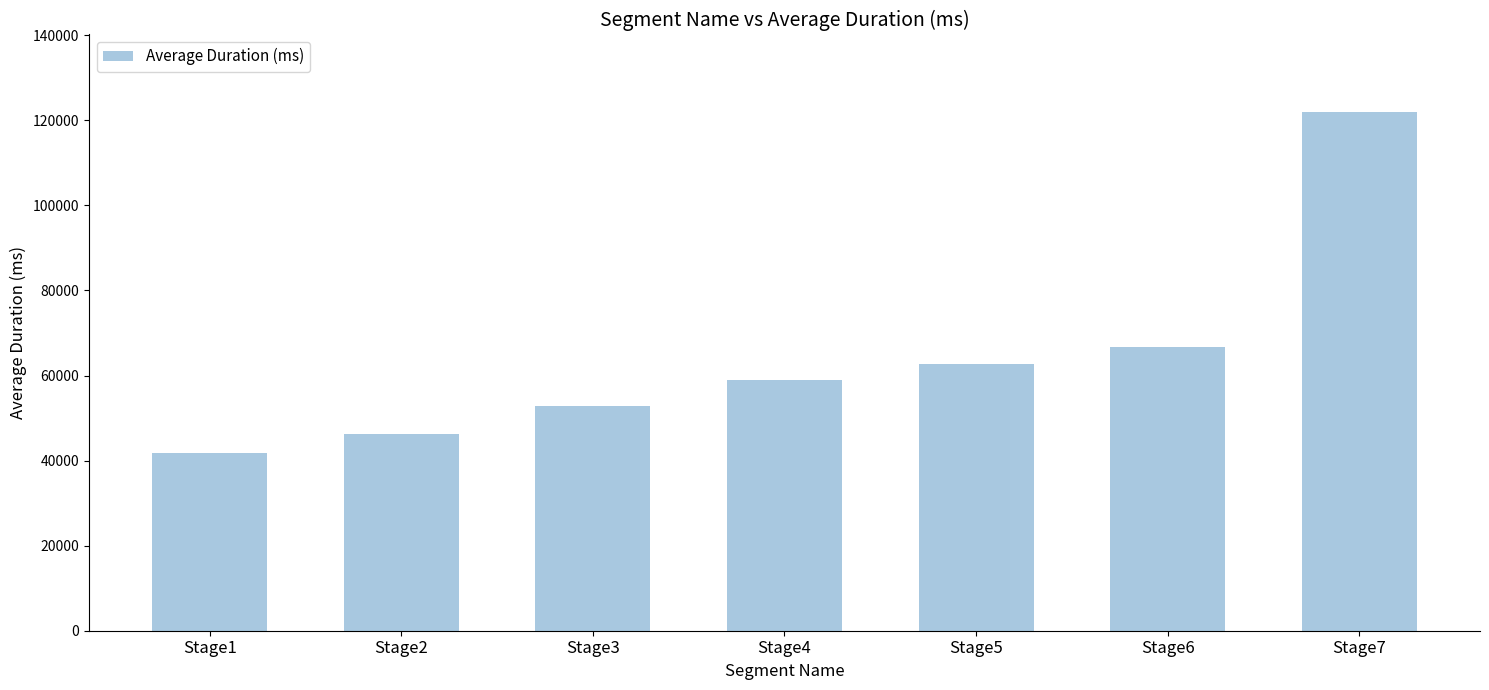

Between Stage1 and Stage6, which is larger?

Stage6